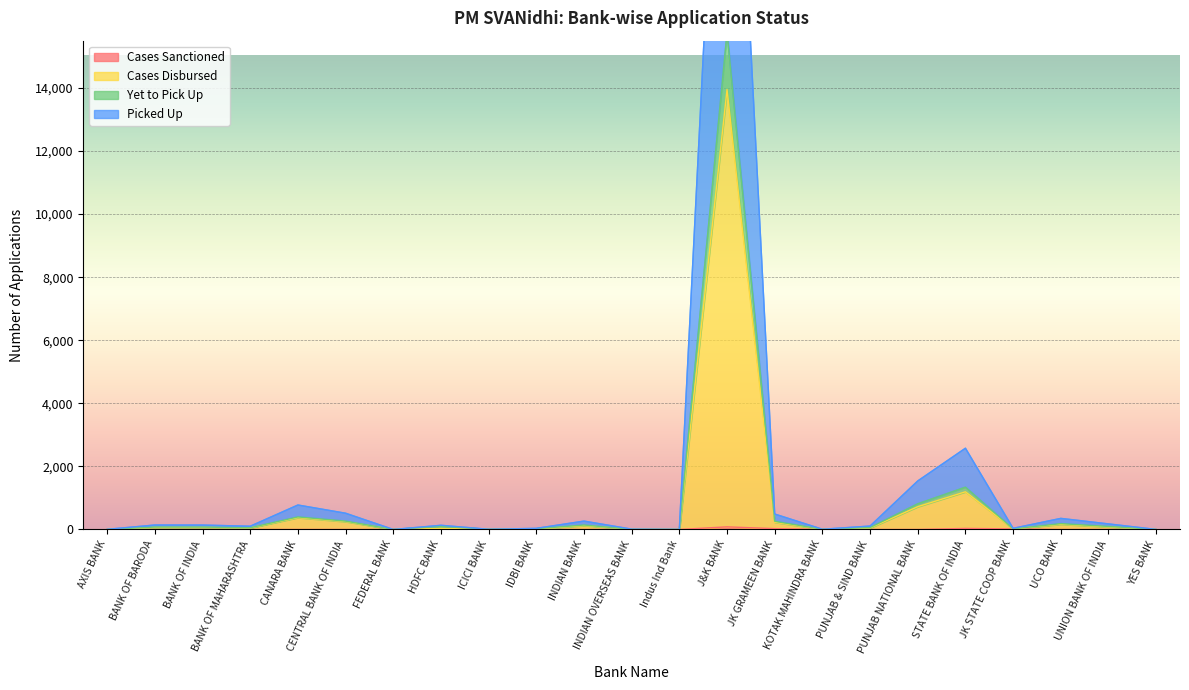

Which series has the largest total across all categories?

Picked Up